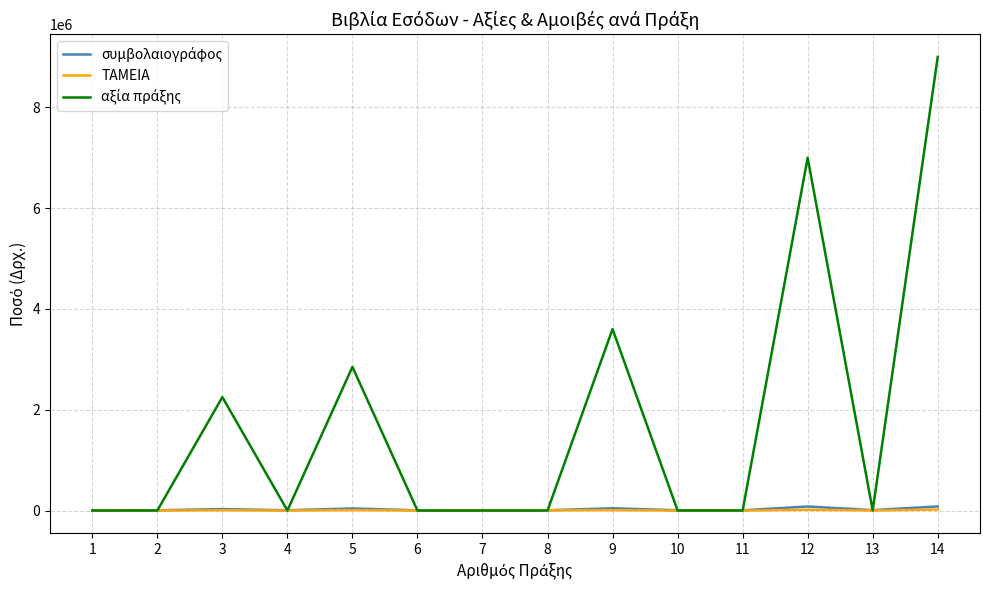

At which category is the sum across all series the highest?

14